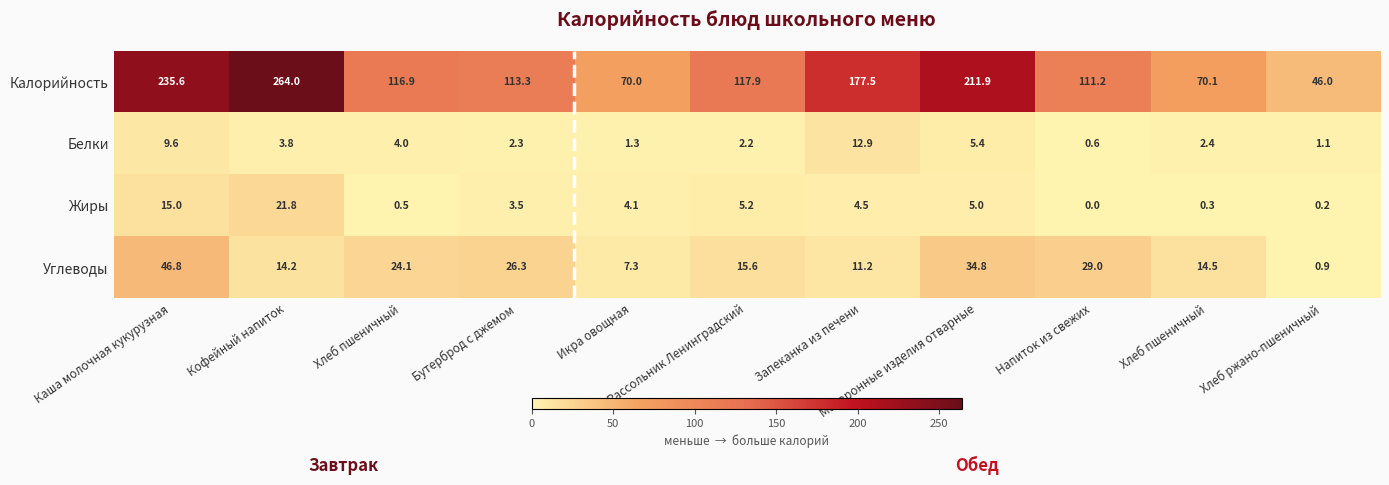

Count the number of categories in the chart.

11